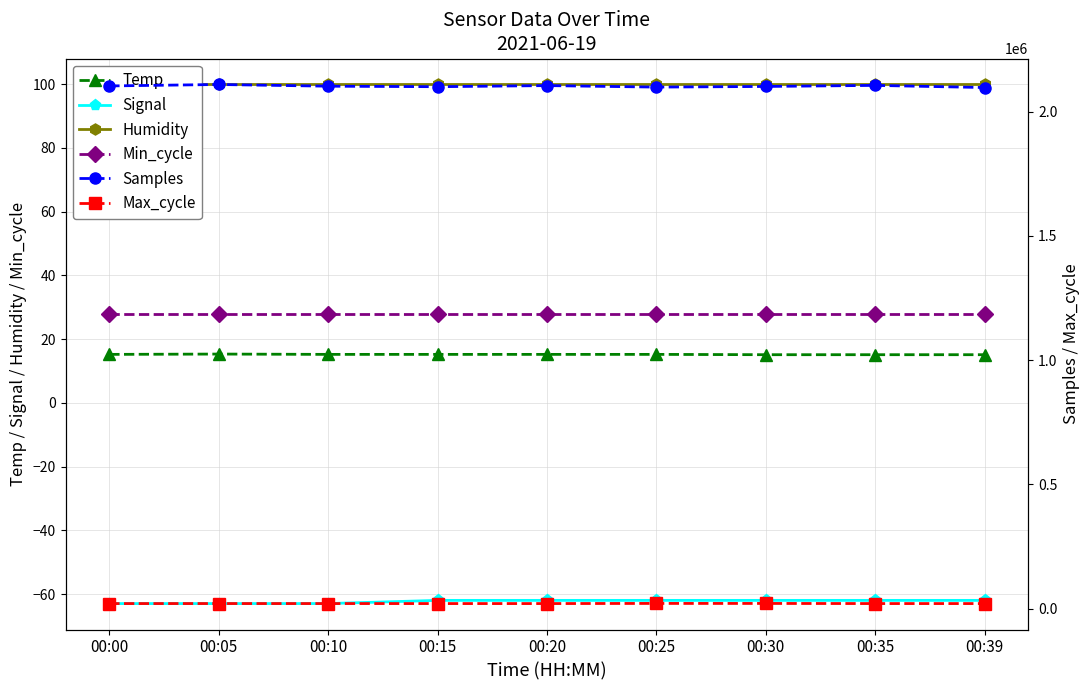

List the series in order of their peak value, highest first.

Samples, Max_cycle, Humidity, Min_cycle, Temp, Signal